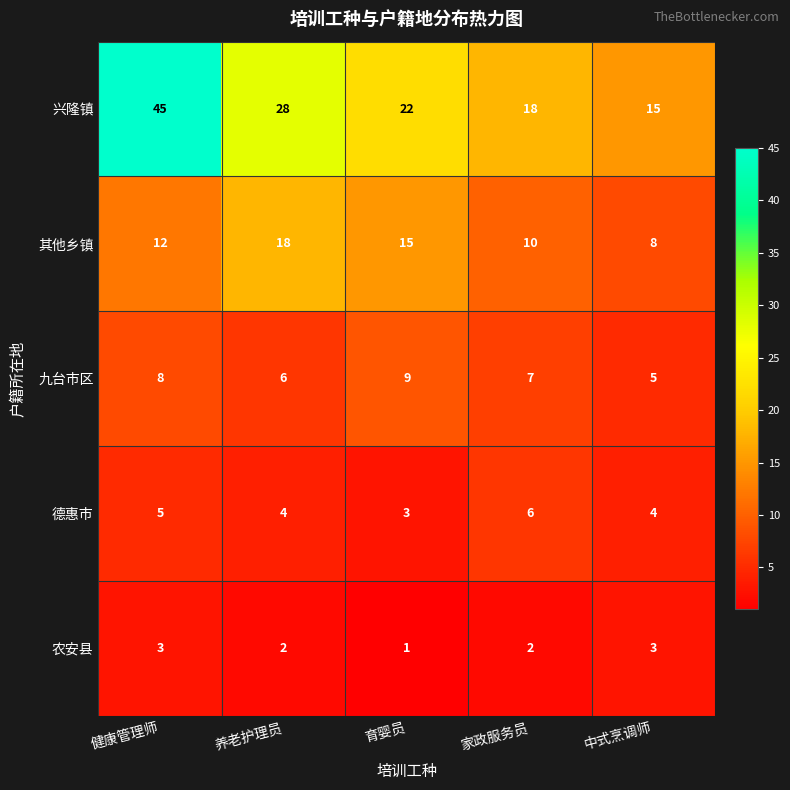

What is the maximum value for 德惠市?

6